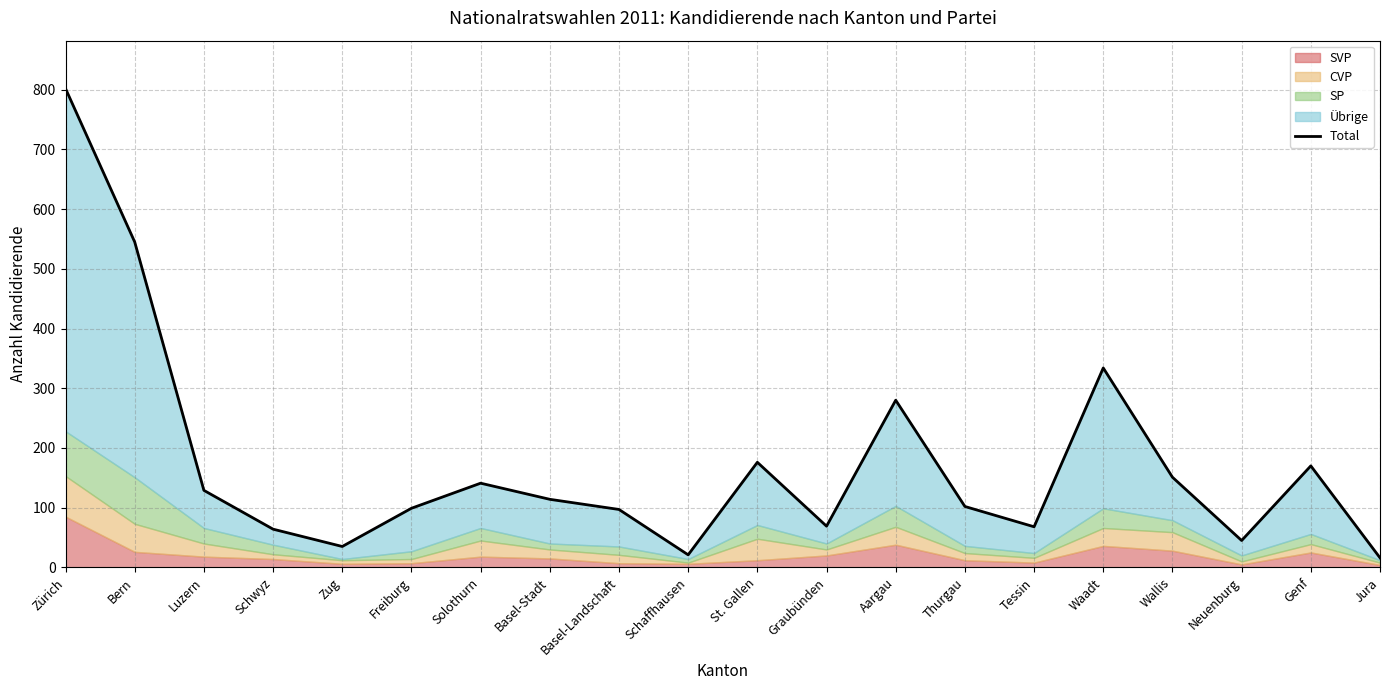

Which category has the highest value across all series?

Zürich